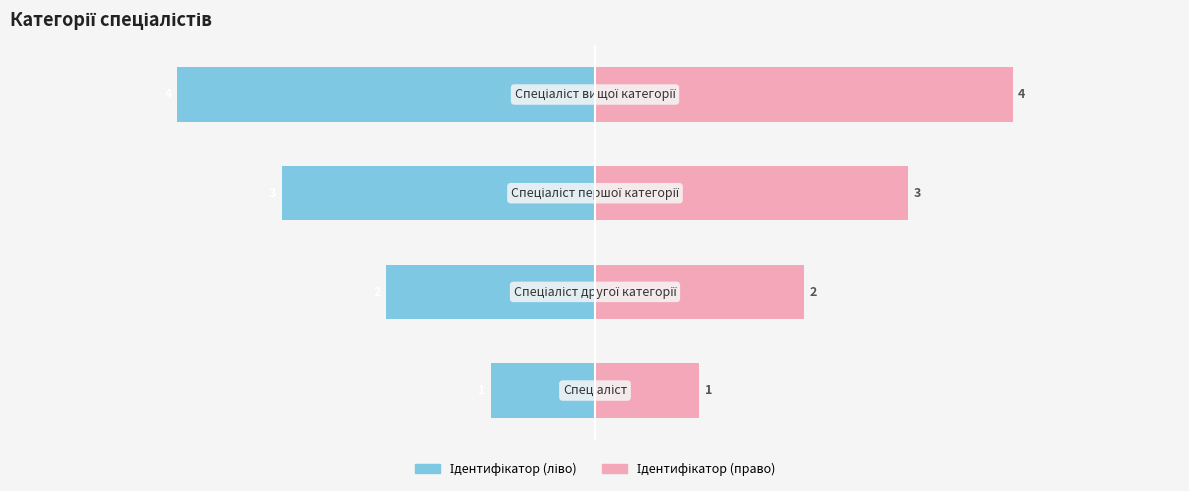

What are all the series names shown in the legend?

Ідентифікатор (ліво), Ідентифікатор (право)